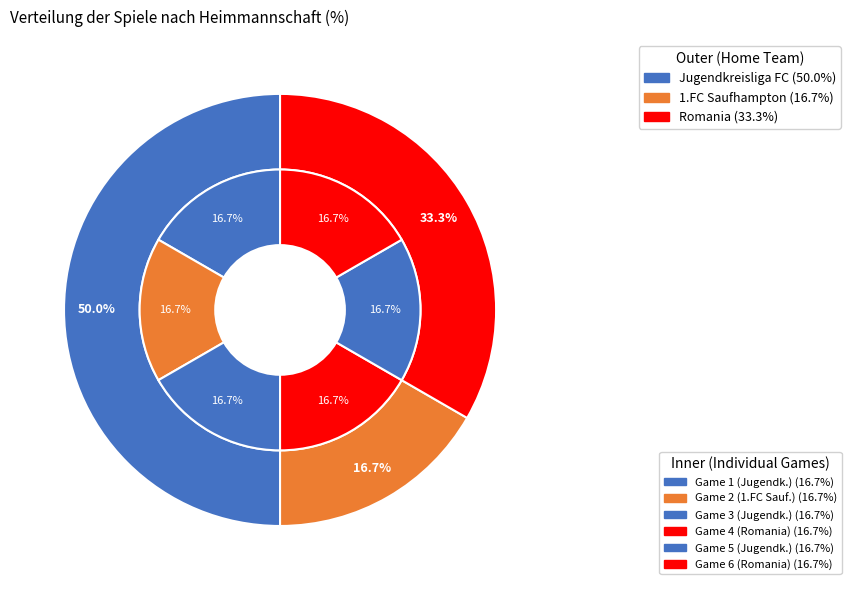

True or false: 1.FC Saufhampton accounts for 9% of the total.

False